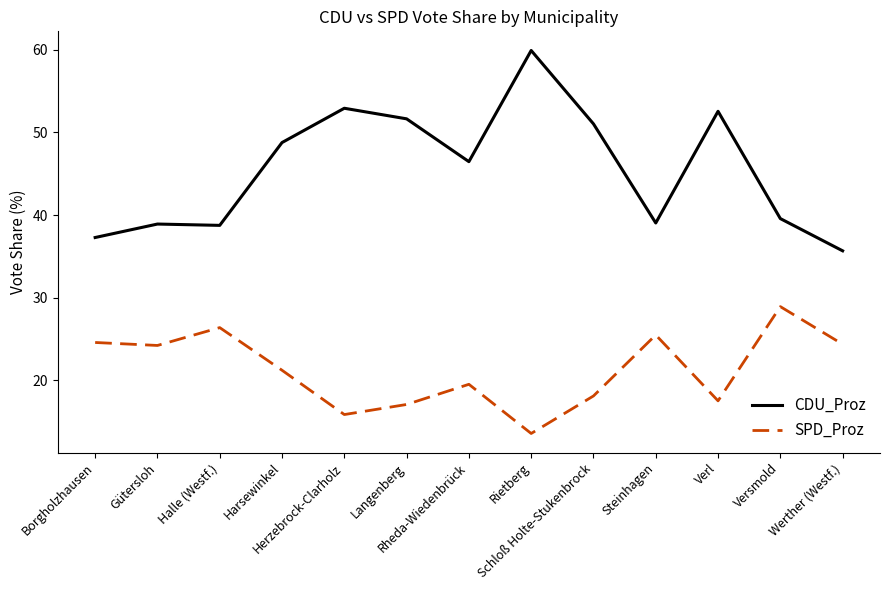

The value of CDU_Proz at Steinhagen is 39.0. True or false?

True